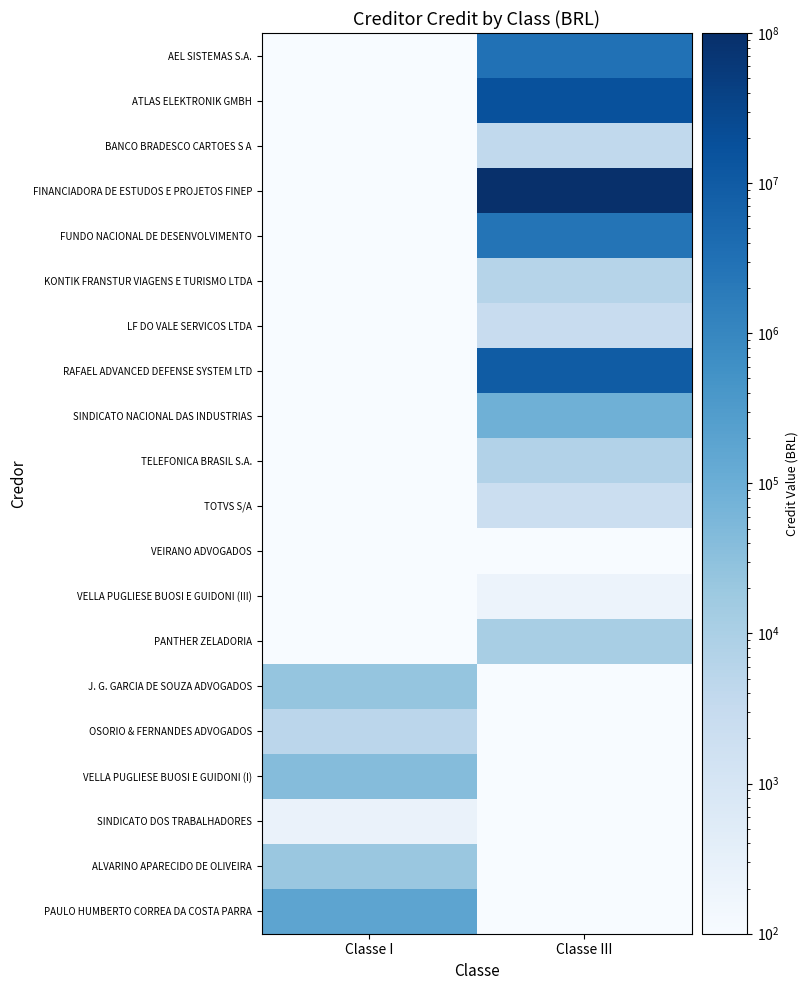

Which category has the highest value across all series?

Classe III